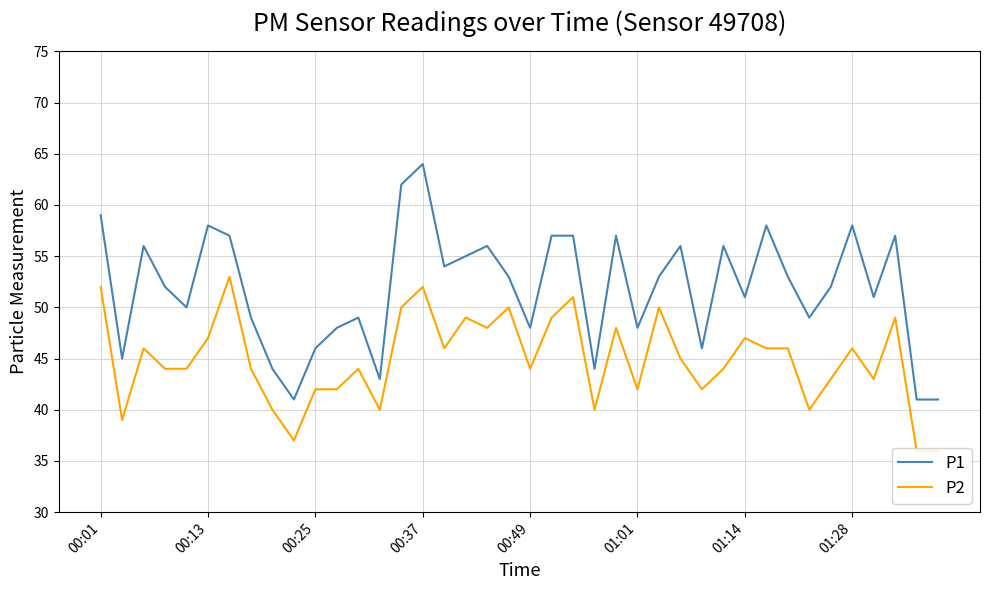

What is the average value of the P2 series?

45